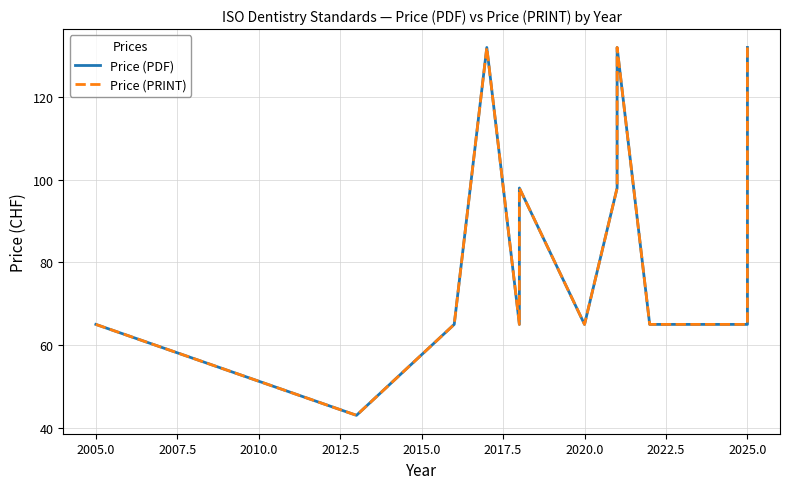

How many lines are shown in the chart?

2